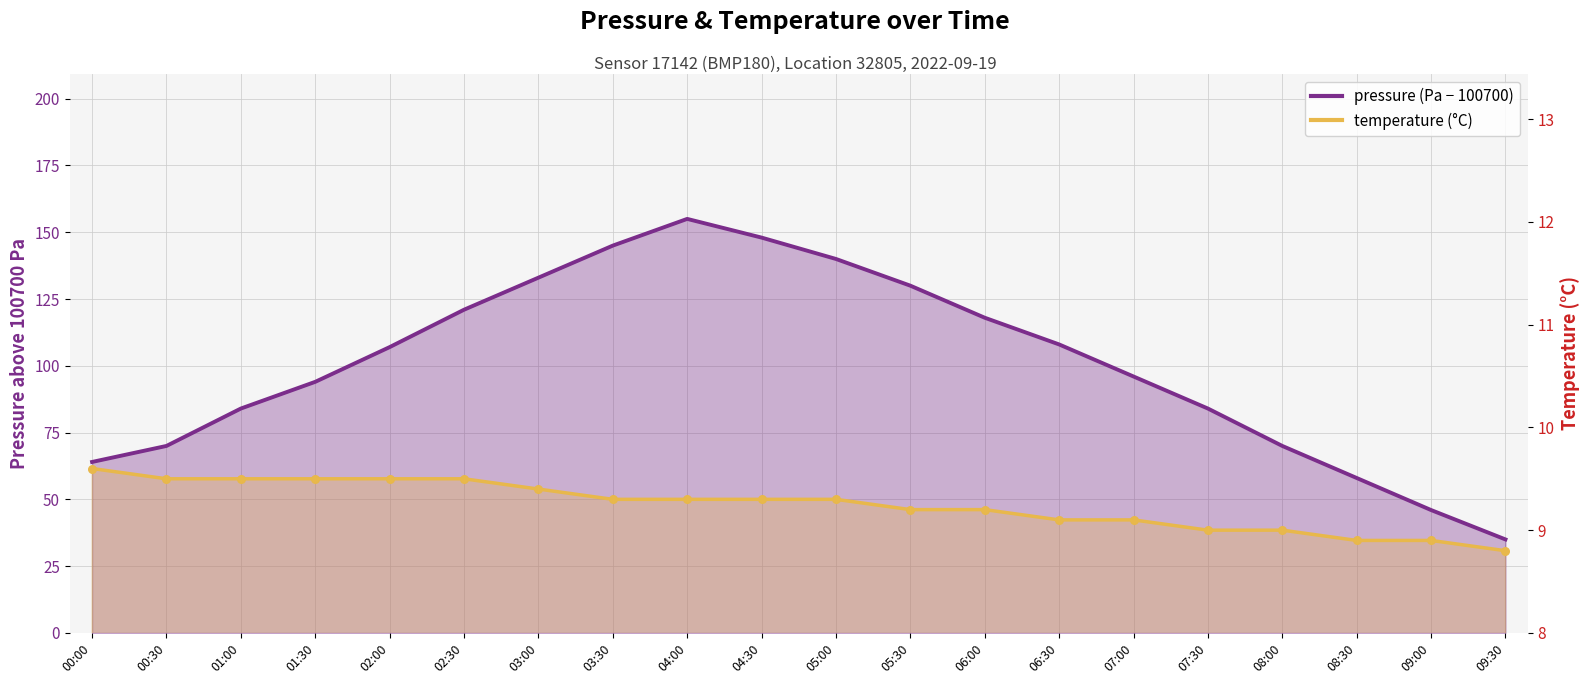

At how many categories does at least one series exceed 138?

4